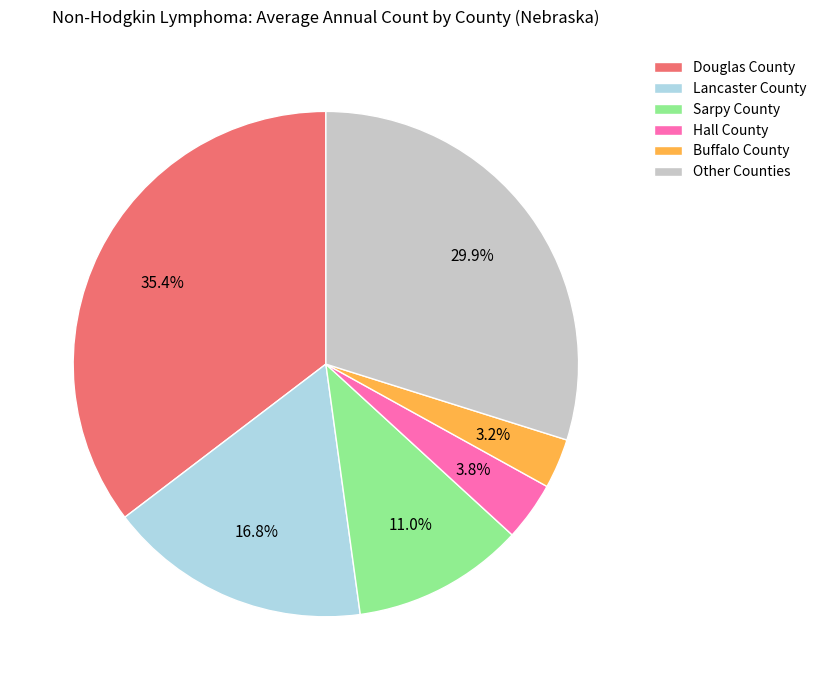

How much of the chart is everything except Buffalo County?

96.8%